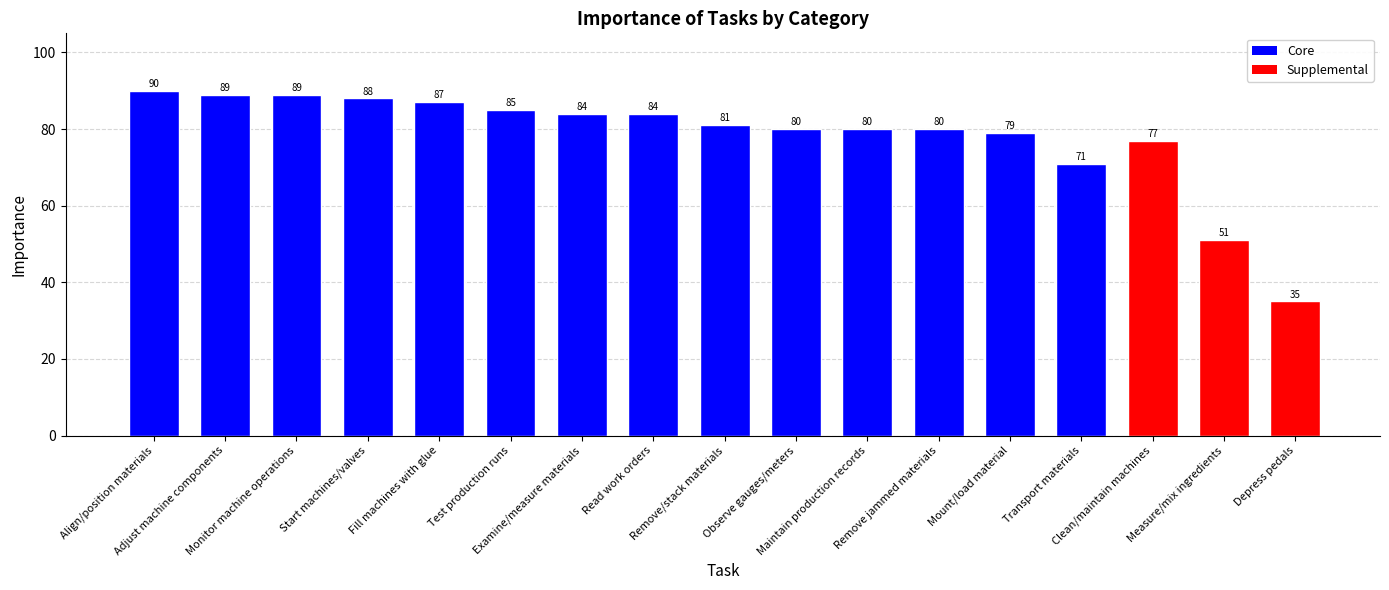

What is the smallest value displayed?

35